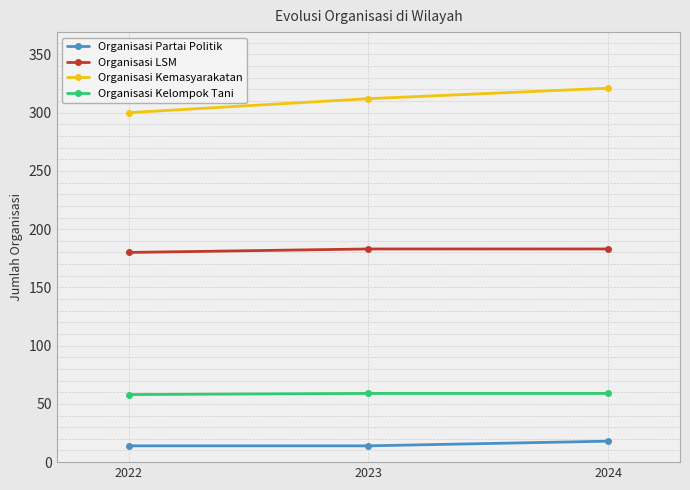

What is the greatest value displayed?

321